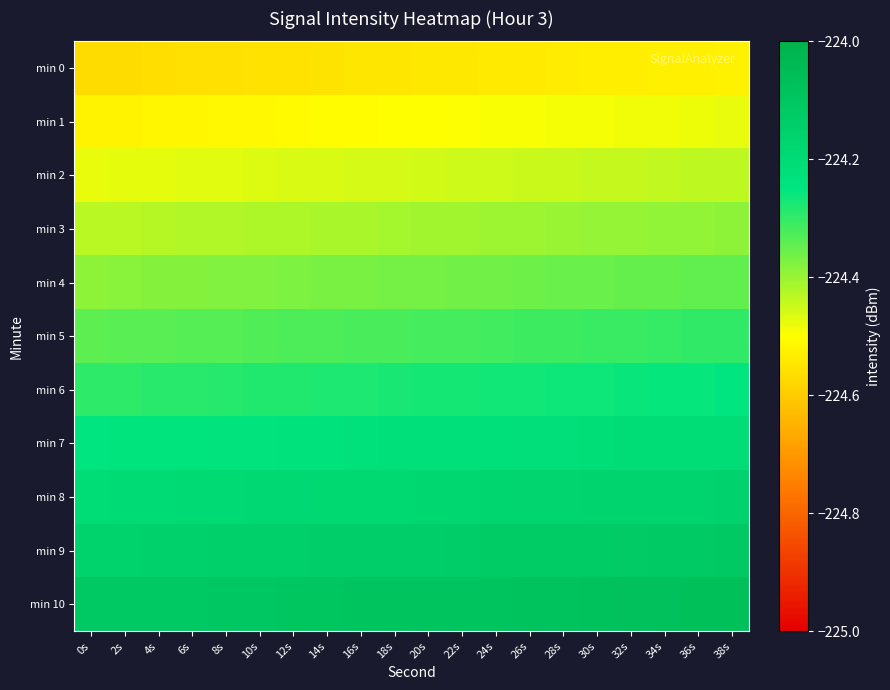

What is the spread (max minus min) of values at 8s?

0.5